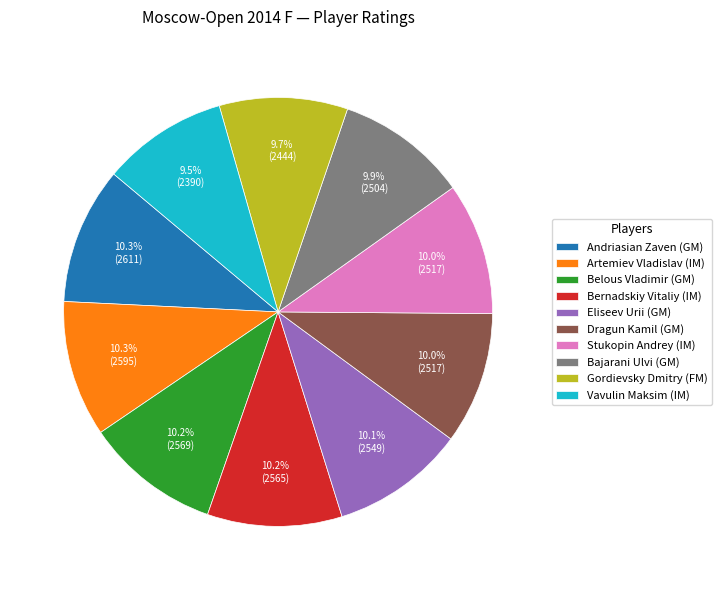

What is the ratio of the value at Bernadskiy Vitaliy (IM) to the value at Andriasian Zaven (GM)?

1.0